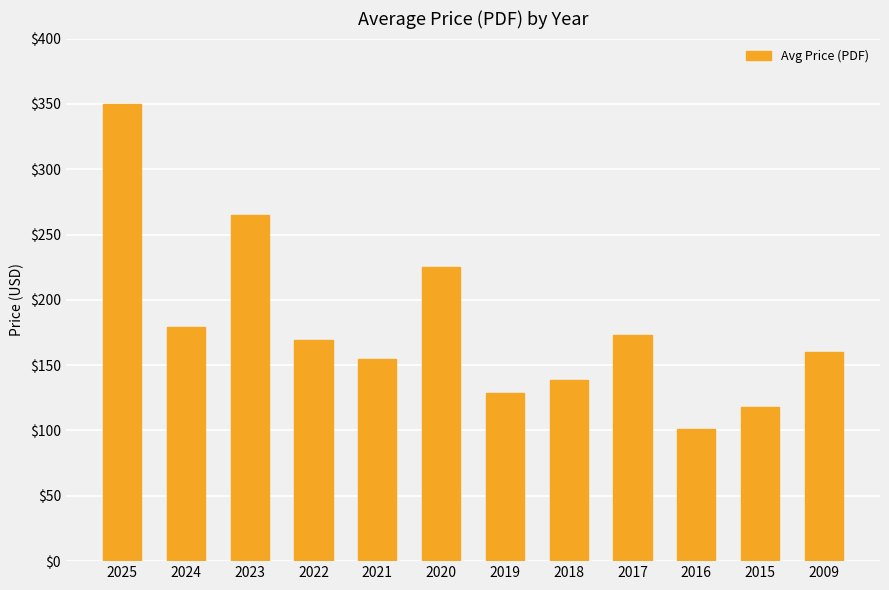

List the labels in order of value, smallest first.

2016, 2015, 2019, 2018, 2021, 2009, 2022, 2017, 2024, 2020, 2023, 2025